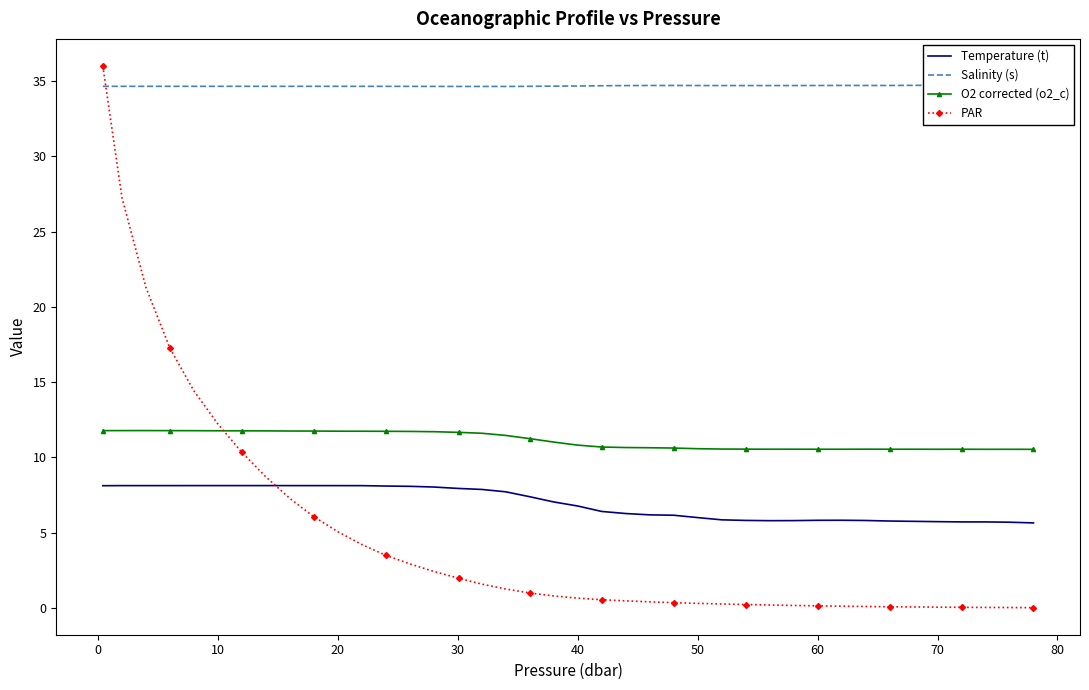

True or false: Salinity (s) and PAR cross at least once.

True